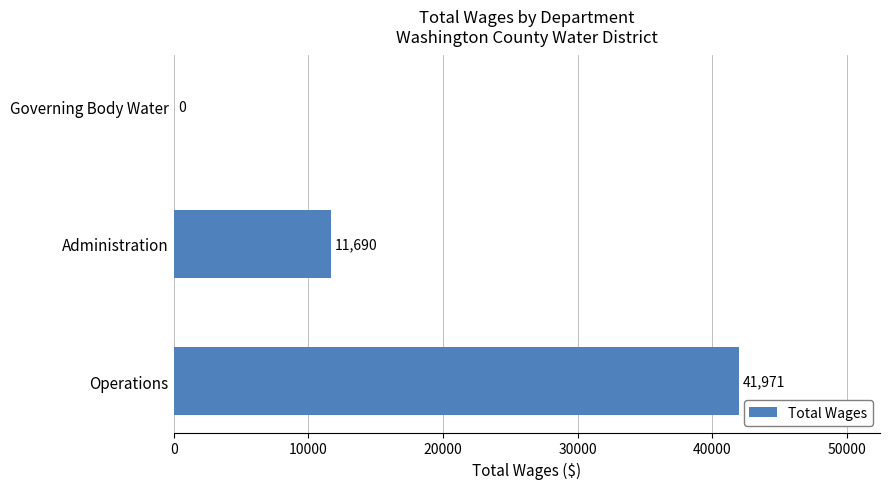

What is the greatest value displayed?

41971